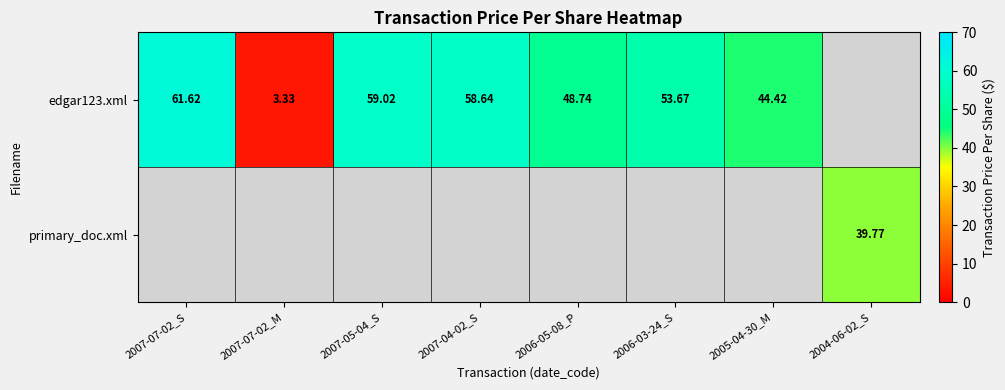

Between 2006-03-24_S and 2005-04-30_M, which is larger?

2006-03-24_S